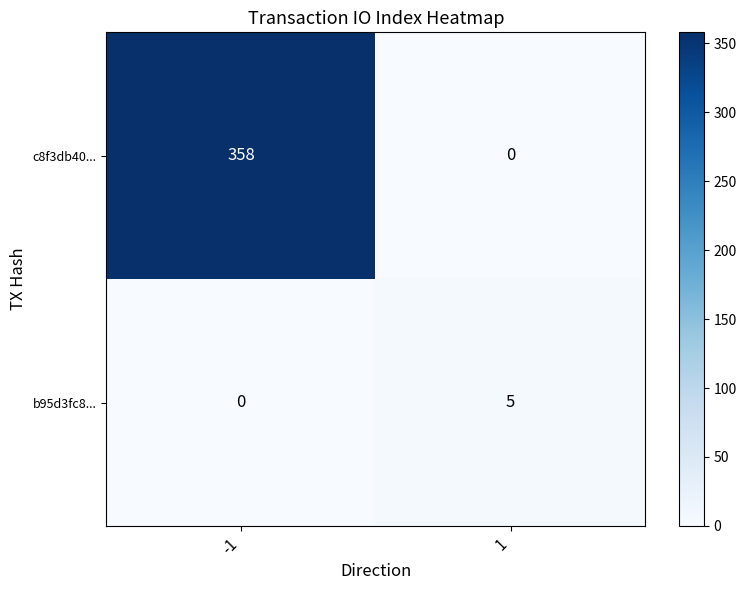

Which series changed the most between -1 and 1?

c8f3db40...